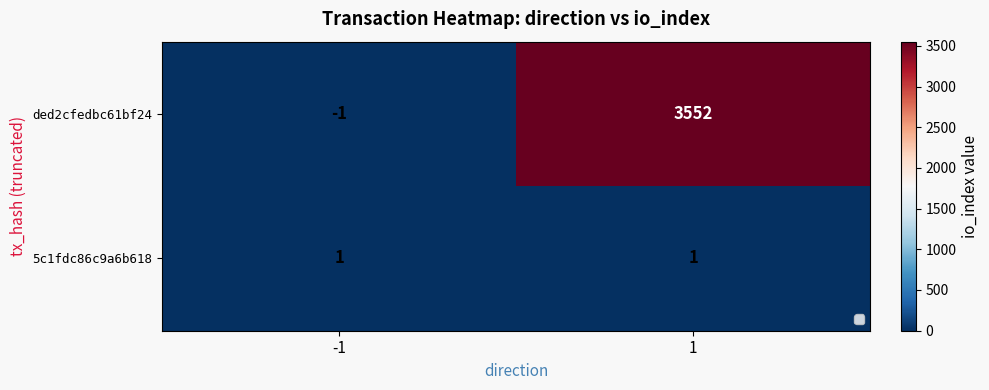

What is the spread (max minus min) of values at 1?

3551